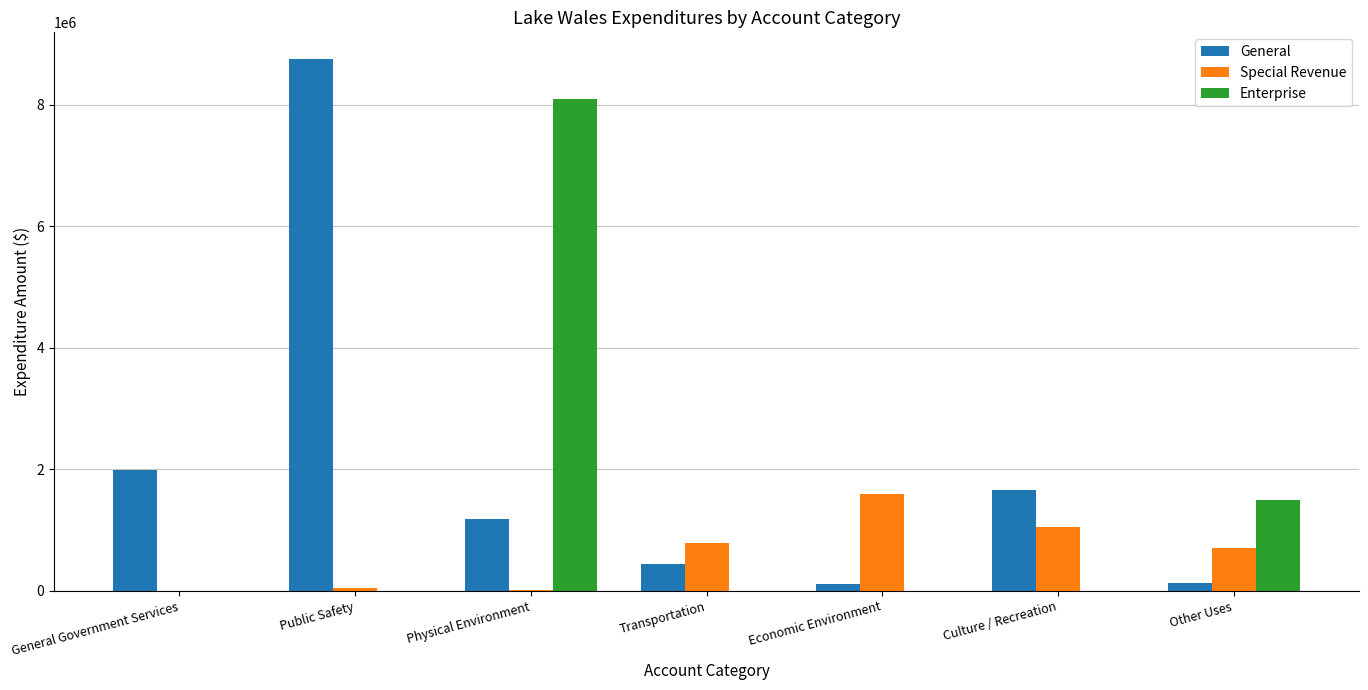

Which series has the largest total across all categories?

General